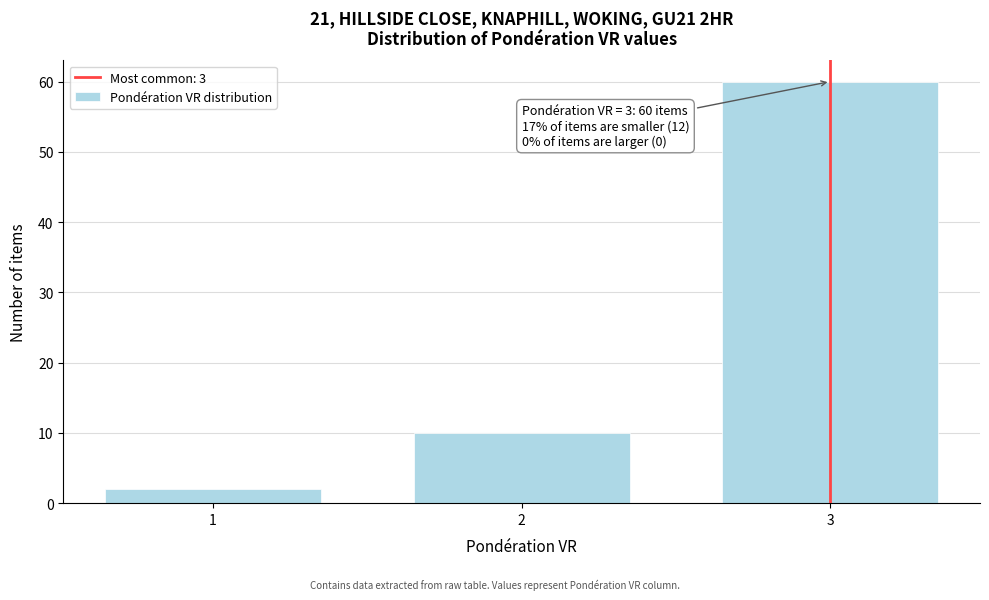

Reading right to left, what are all the values shown in this chart?

3=60	2=10	1=2